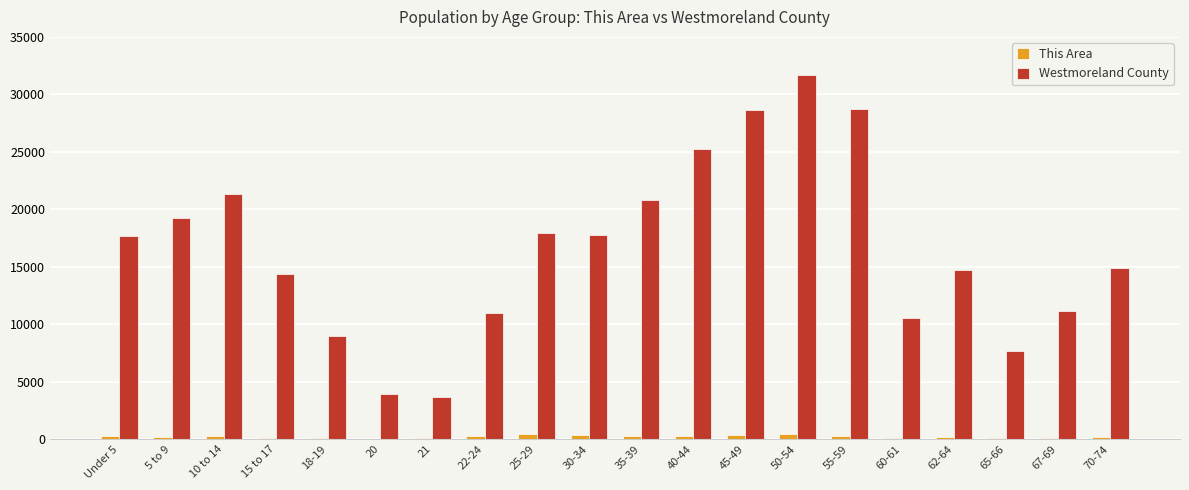

Between 18-19 and 45-49, which series saw the biggest shift?

Westmoreland County